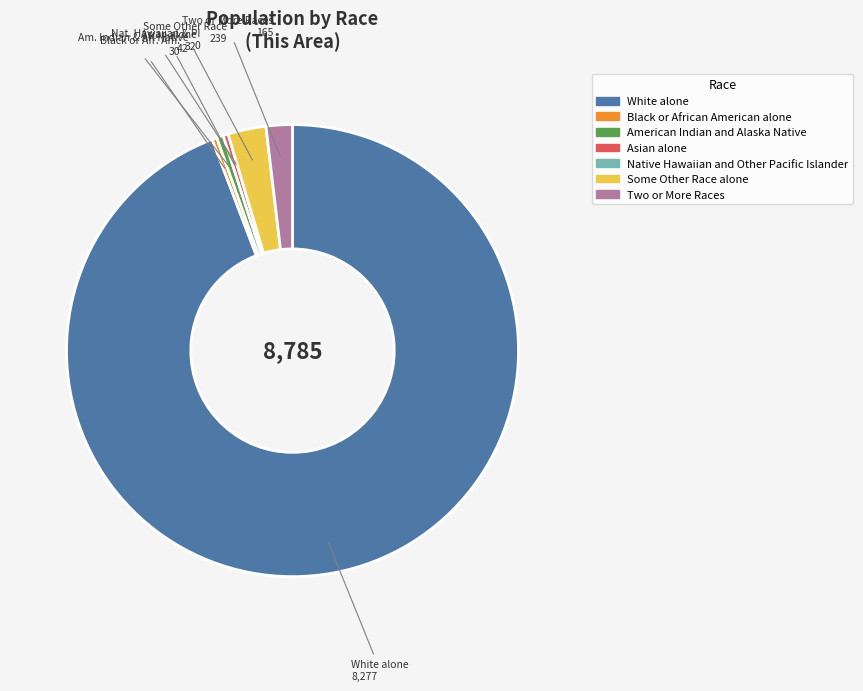

What is the largest slice in the pie chart?

White alone